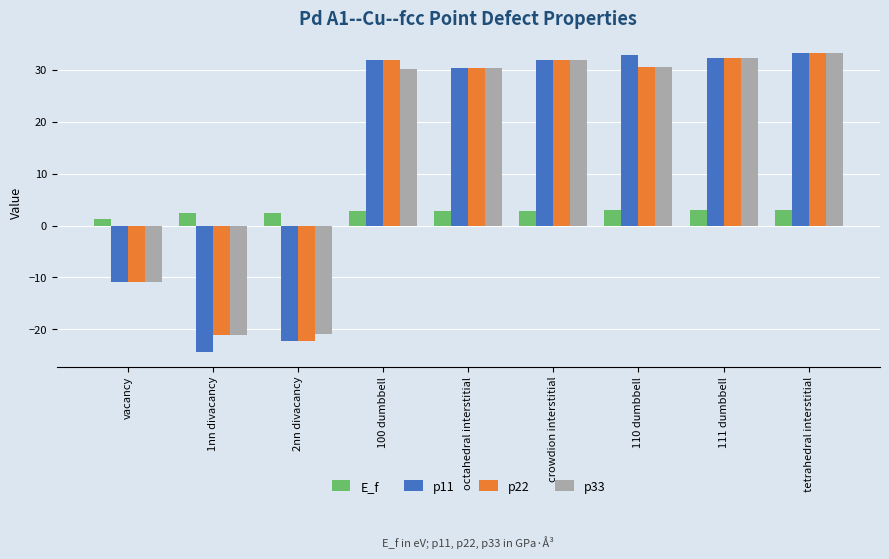

What is the difference between the maximum and minimum values in the p22 series?

55.3